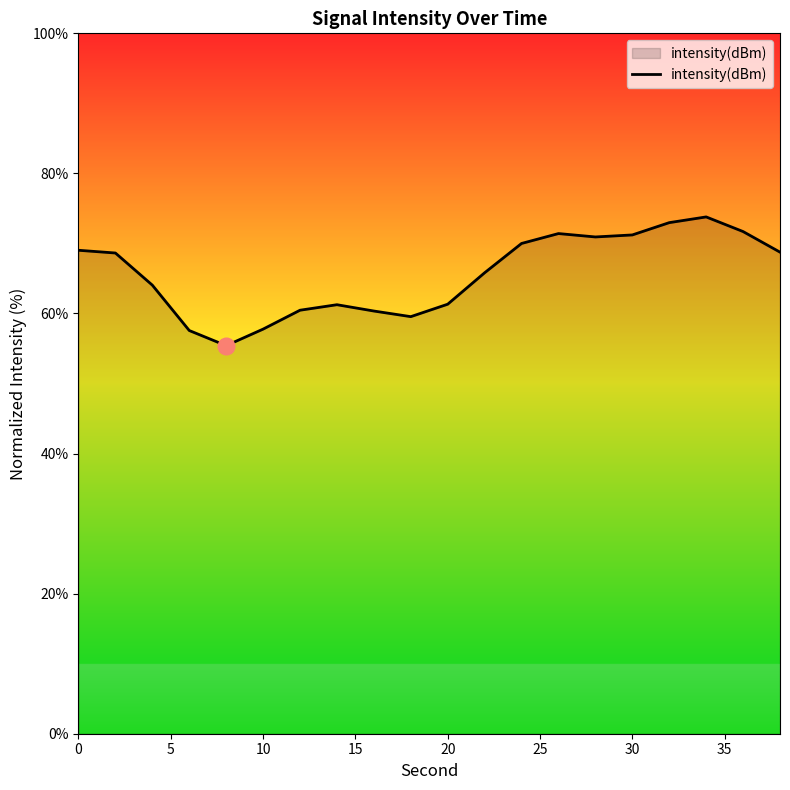

What is the greatest value displayed?

73.8